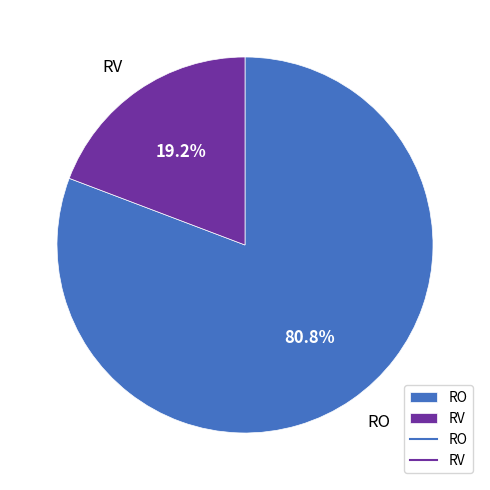

The RO slice represents 89% of the pie. True or false?

False